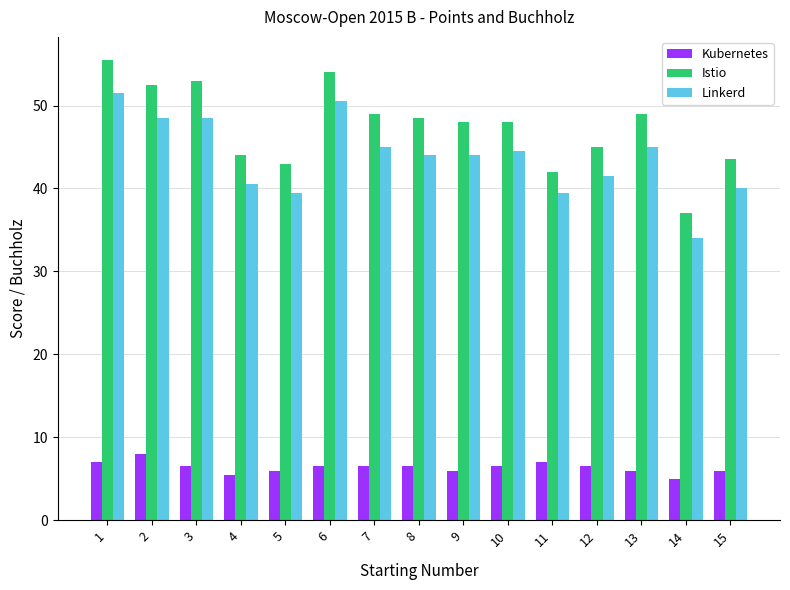

What are all the series names shown in the legend?

Kubernetes, Istio, Linkerd